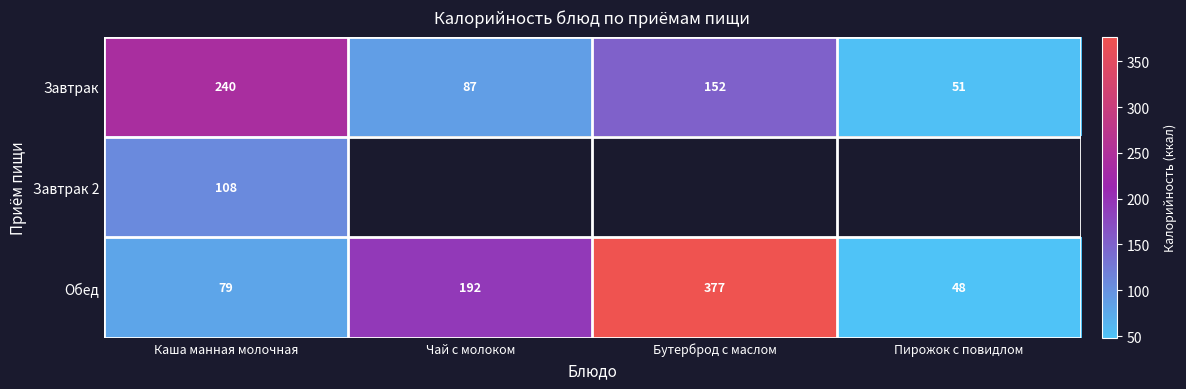

Rank the categories by Обед value from lowest to highest.

Пирожок с повидлом, Каша манная молочная, Чай с молоком, Бутерброд с маслом